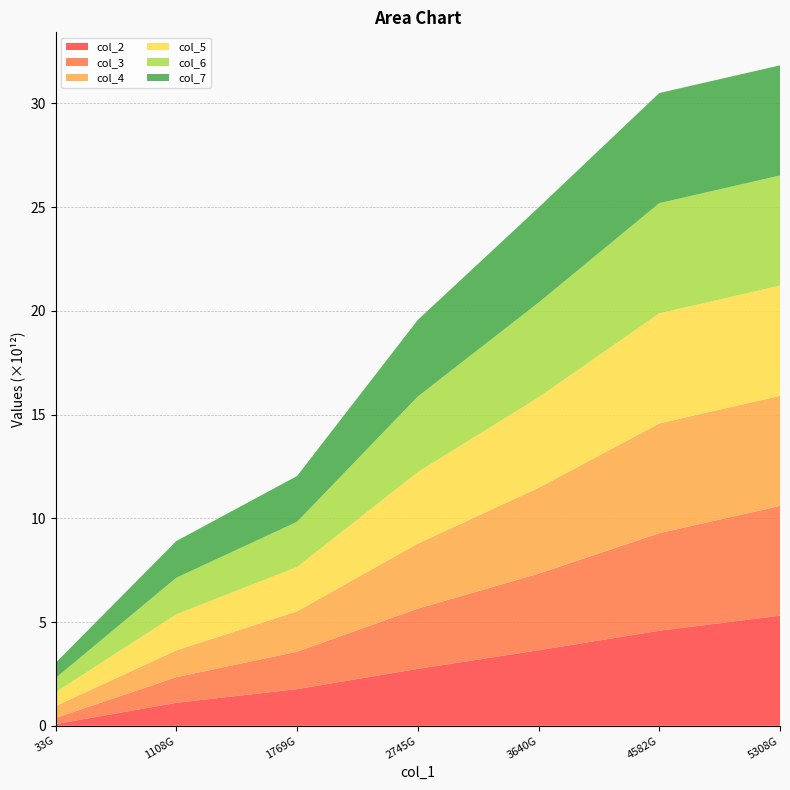

Reading left to right, list all the values displayed in this chart.

col_2: 83122625473	1108671297733	1769102630413	2745579799423	3640652828623	4582294051873	5308007072983
col_3: 294920291203	1235039237893	1804037746783	2902036214923	3692145722803	4700094892303	5289415841443
col_4: 573459229153	1291458592423	1944541048183	3132826508083	4136896626673	5289415841443	5308007072983
col_5: 663903555853	1738278660733	2135766611593	3447850801513	4360784021593	5308007072983	5308007072993
col_6: 688697679403	1761428046223	2177961410743	3640652828623	4563595602103	5308007072993	5308007073001
col_7: 730121110333	1769102630413	2206701370873	3692145722803	4582294051873	5308007073001	5308007073007